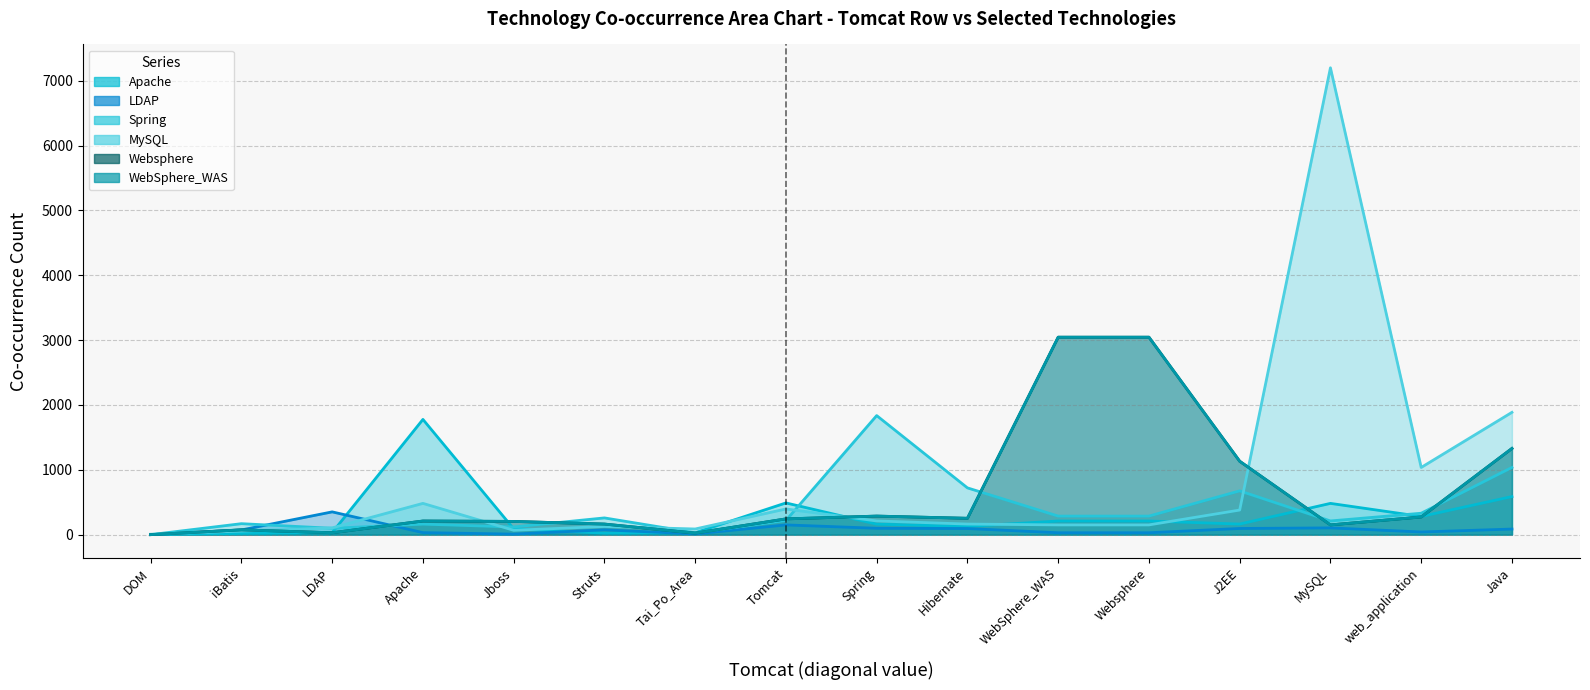

Which category has the highest value across all series?

MySQL